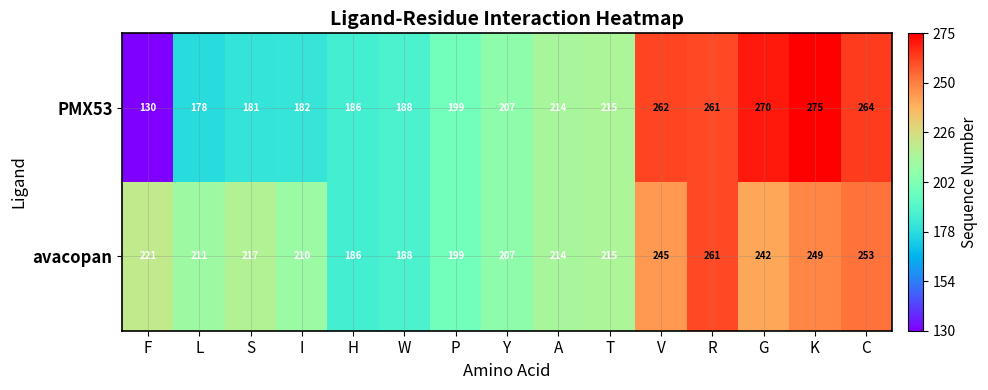

What is the minimum value shown in the chart?

130